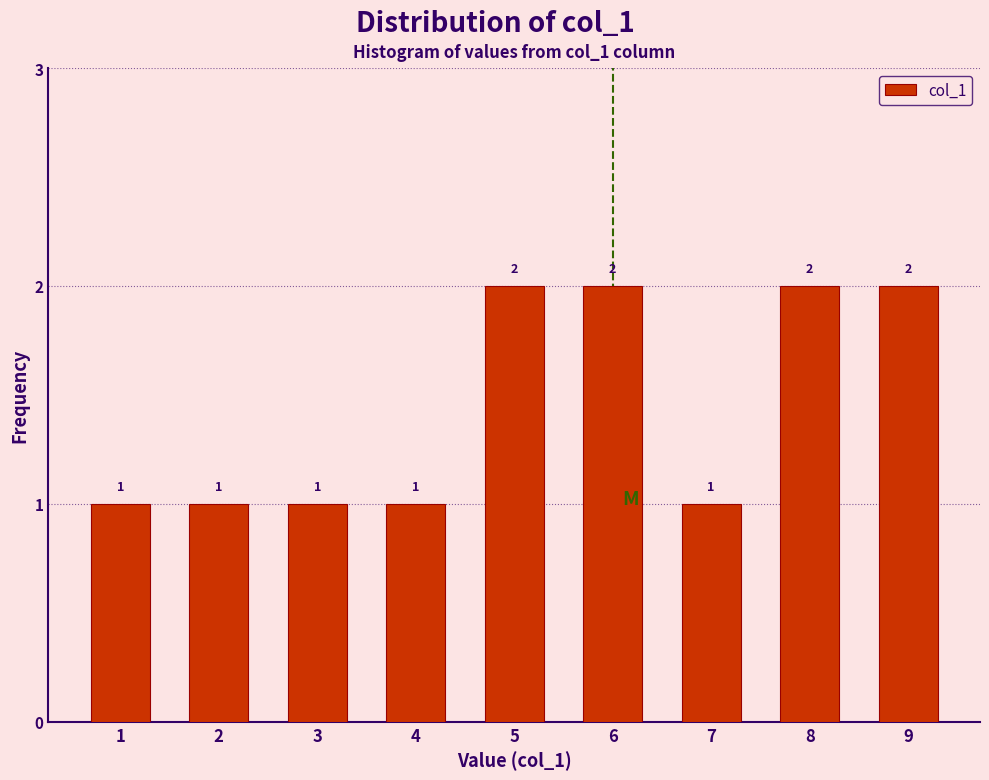

How tall is the bar that spans 5.5 to 6.5 on the x-axis?

2